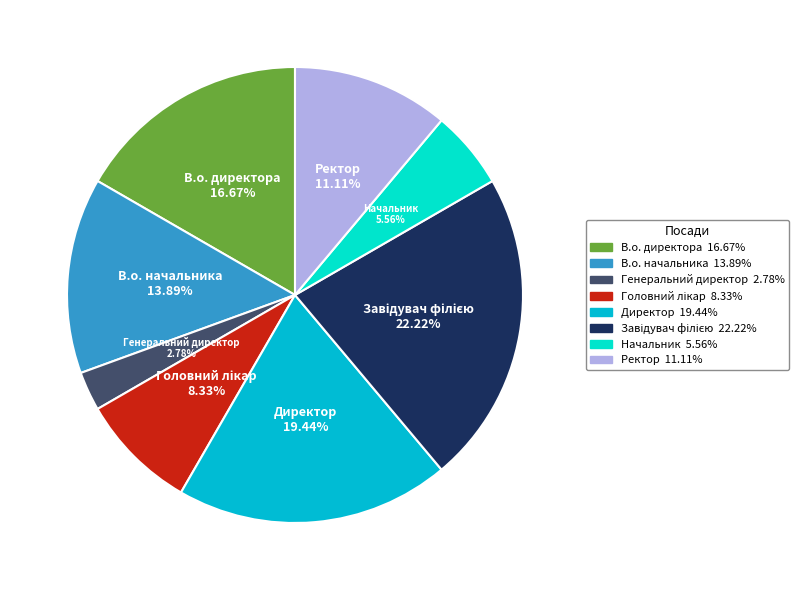

Which category has the smallest portion of the pie?

Генеральний директор